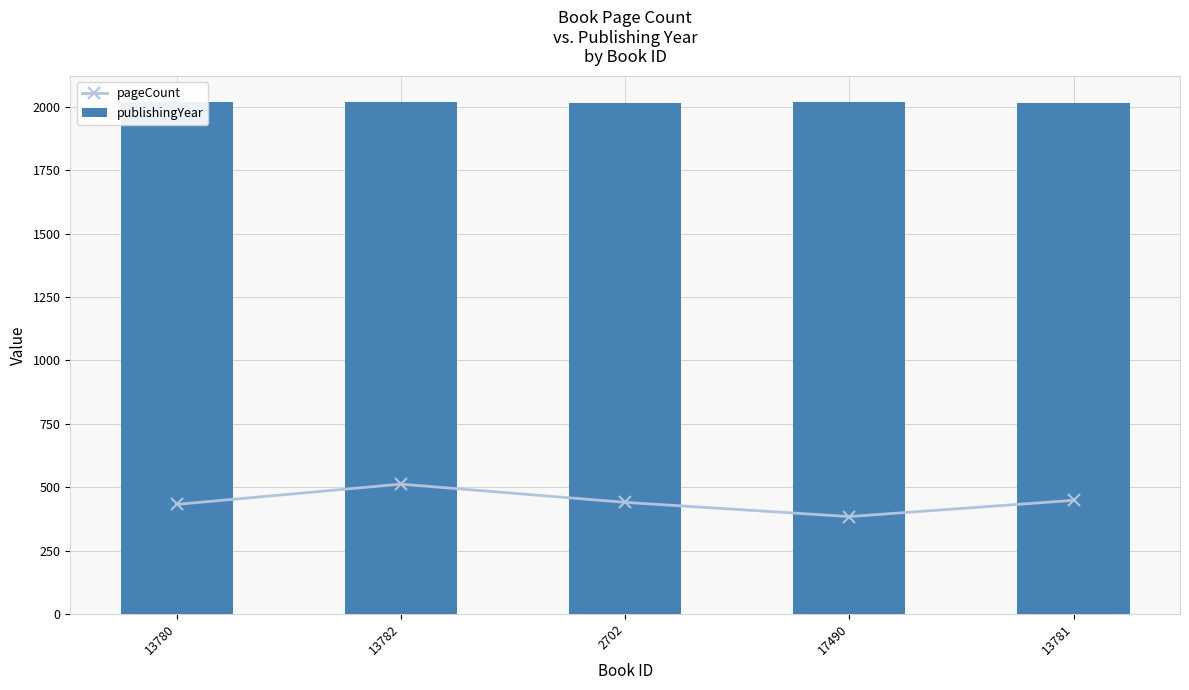

Rank the series at 17490 from highest to lowest value.

publishingYear, pageCount